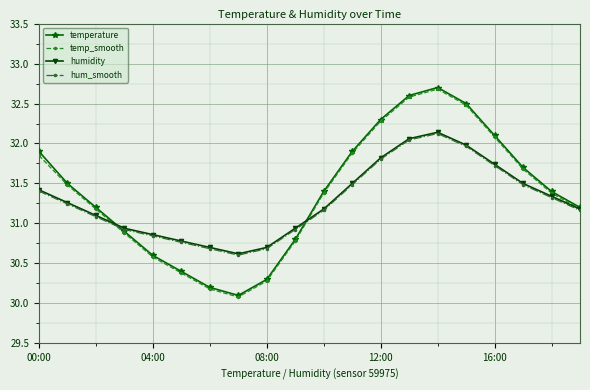

True or false: temp_smooth has more than 1 interior local peaks.

False